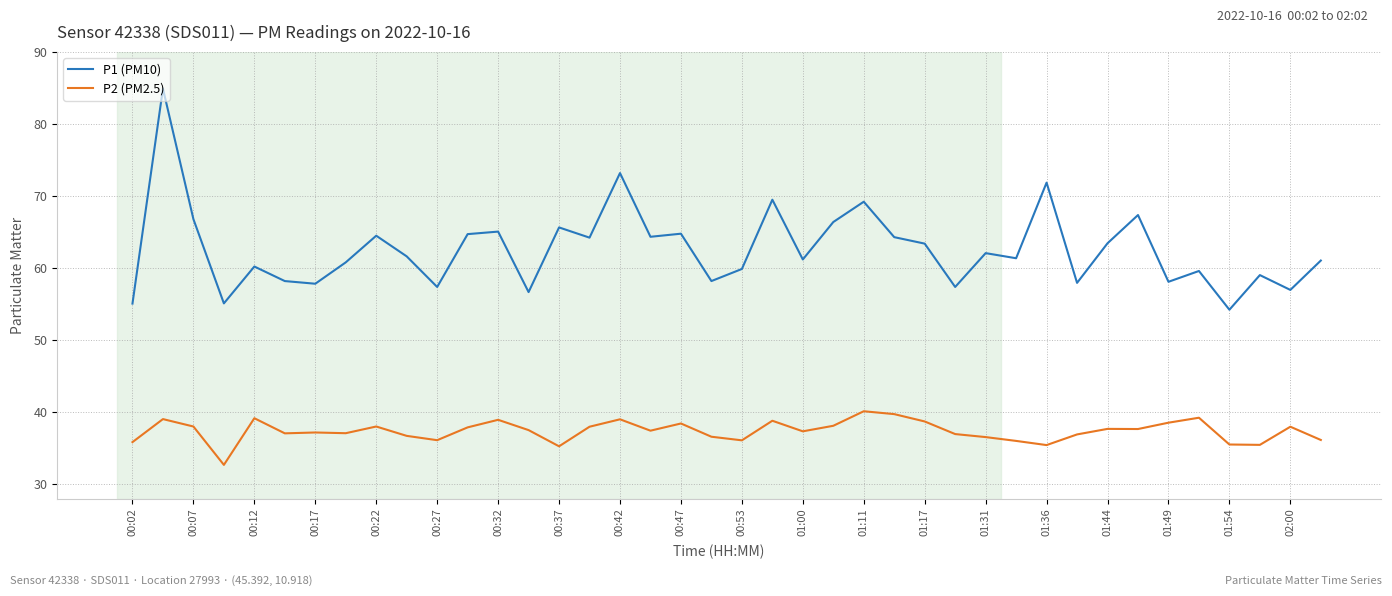

True or false: P1 (PM10) and P2 (PM2.5) cross at least once.

False